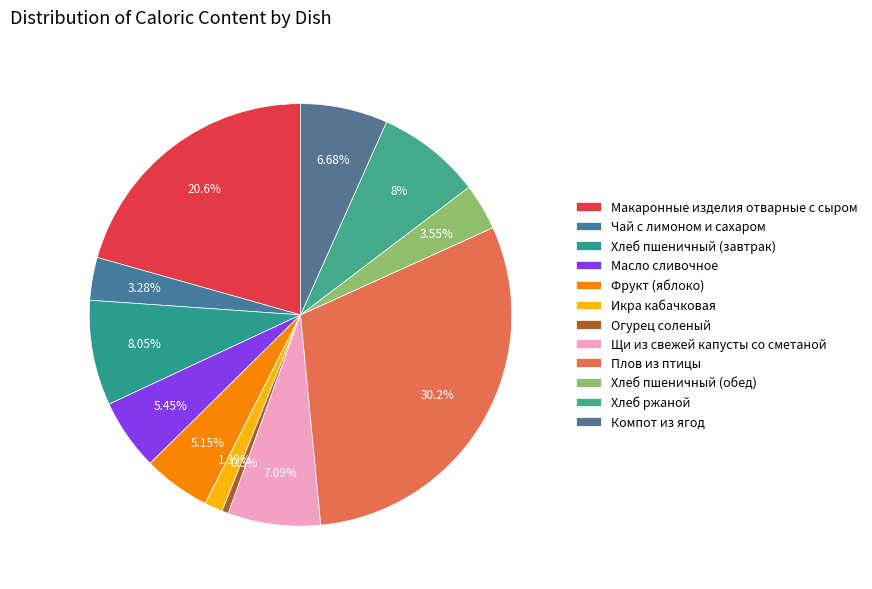

To the nearest percent, what is the difference between the largest and smallest slice percentages?

30%